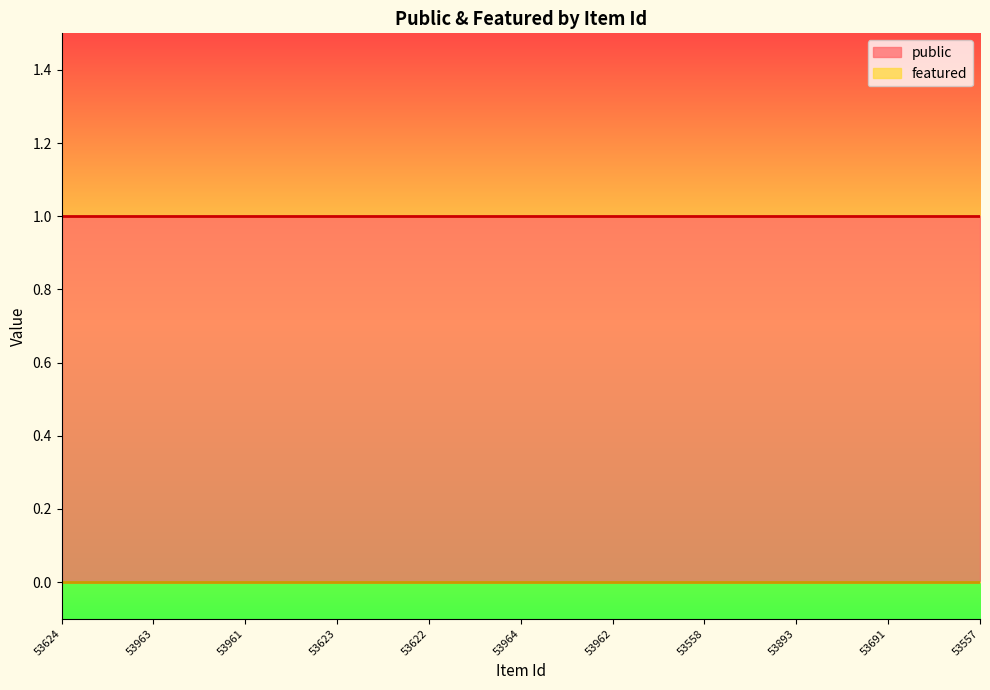

True or false: public has a value of 1 at 53557.

True